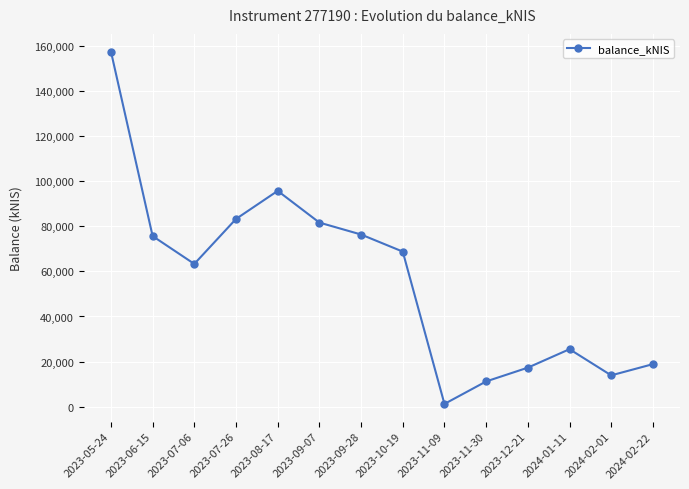

Which has a higher value, 2023-09-07 or 2023-06-15?

2023-09-07